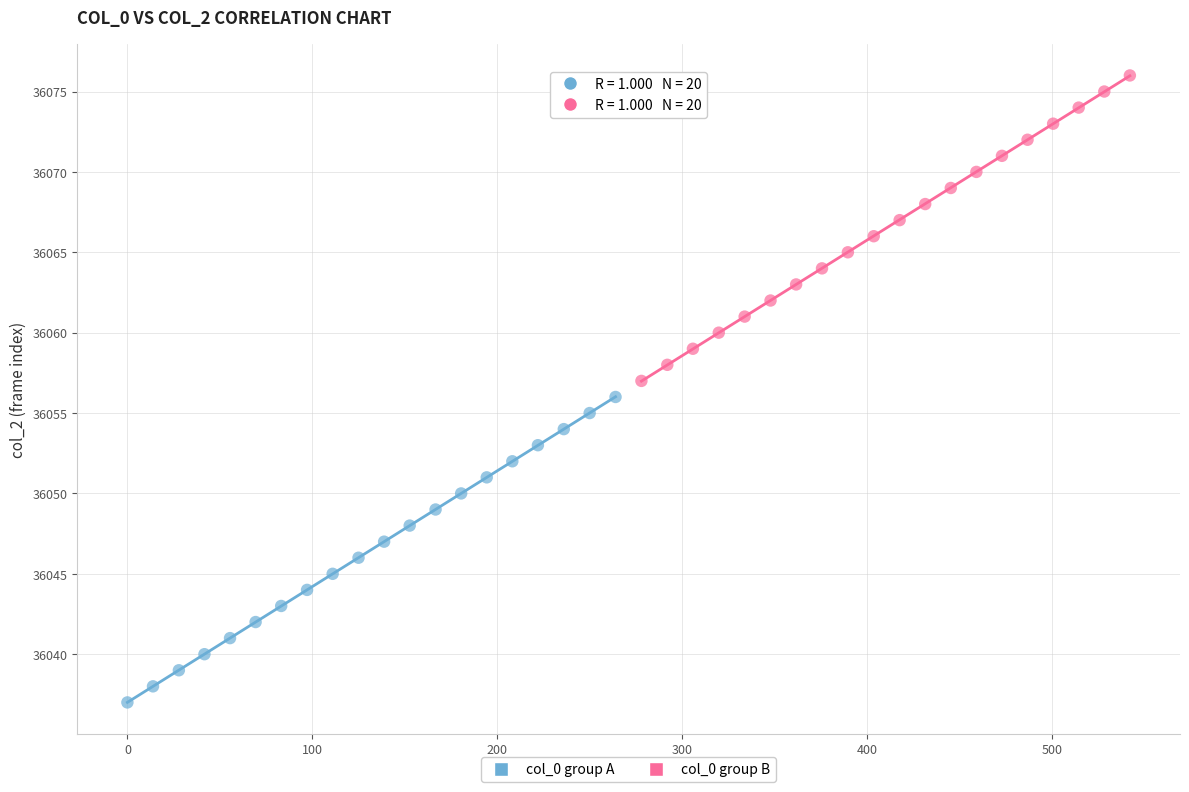

Which series contains the highest Y value?

col_0 group B